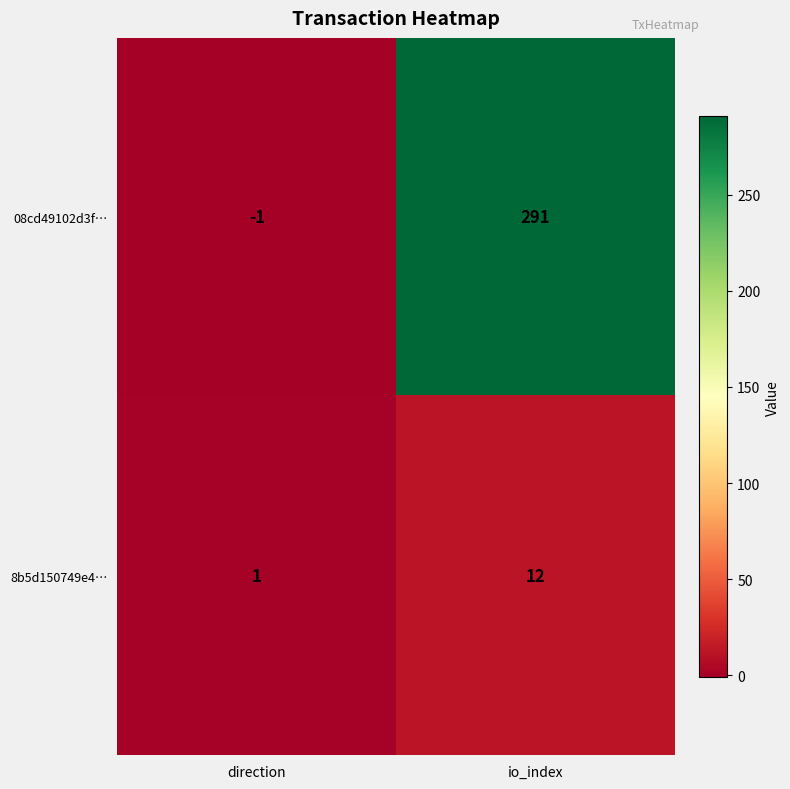

True or false: 8b5d150749e4… has a value of 20 at io_index.

False